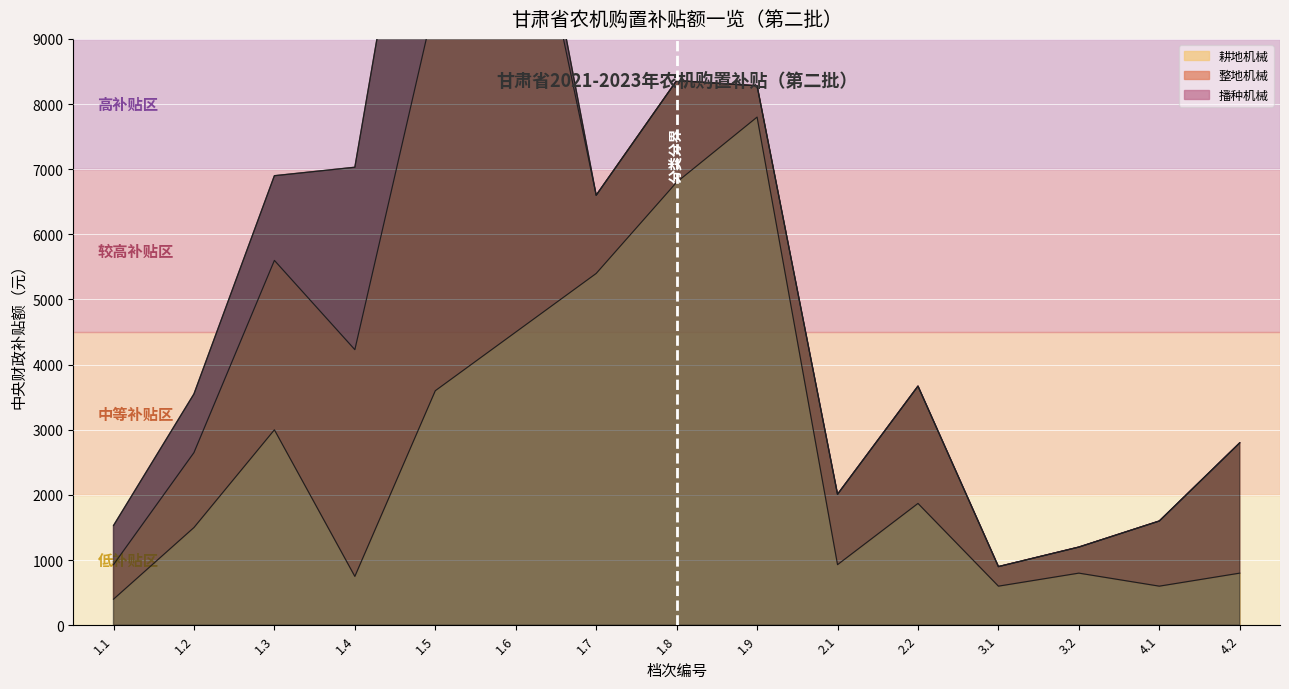

Which series ends up on top after the final intersection of 整地机械 and 播种机械?

整地机械